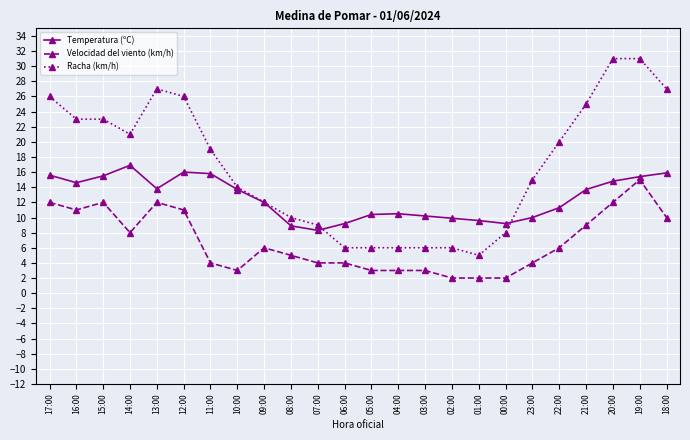

At which category does Velocidad del viento (km/h) reach its first local peak?

15:00